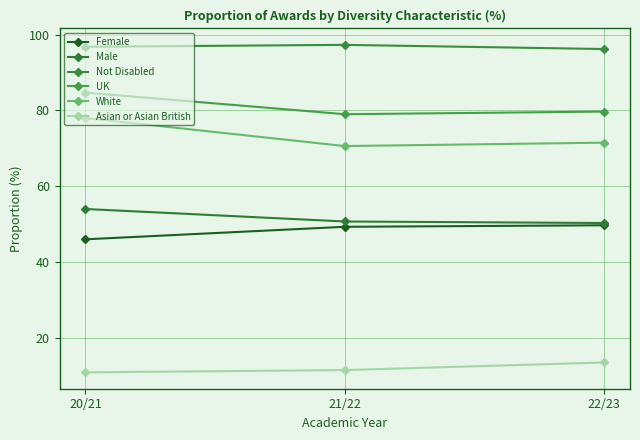

What is the value of the Not Disabled point at the 2nd from the left?

97.3